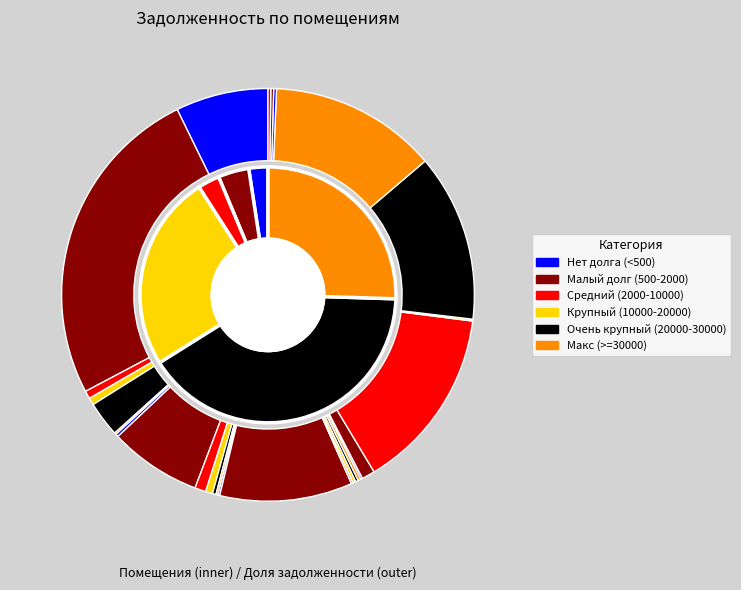

How many slices are in this pie chart?

27